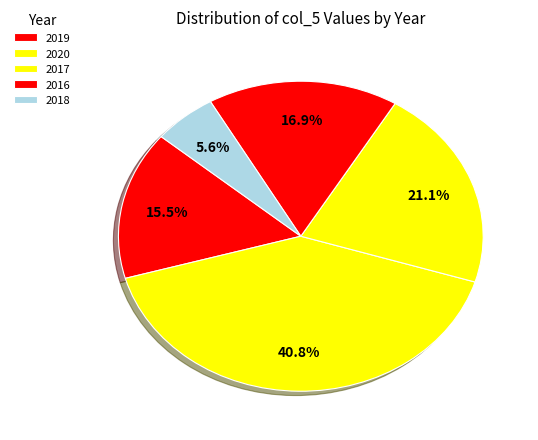

How many segments does this pie chart have?

5